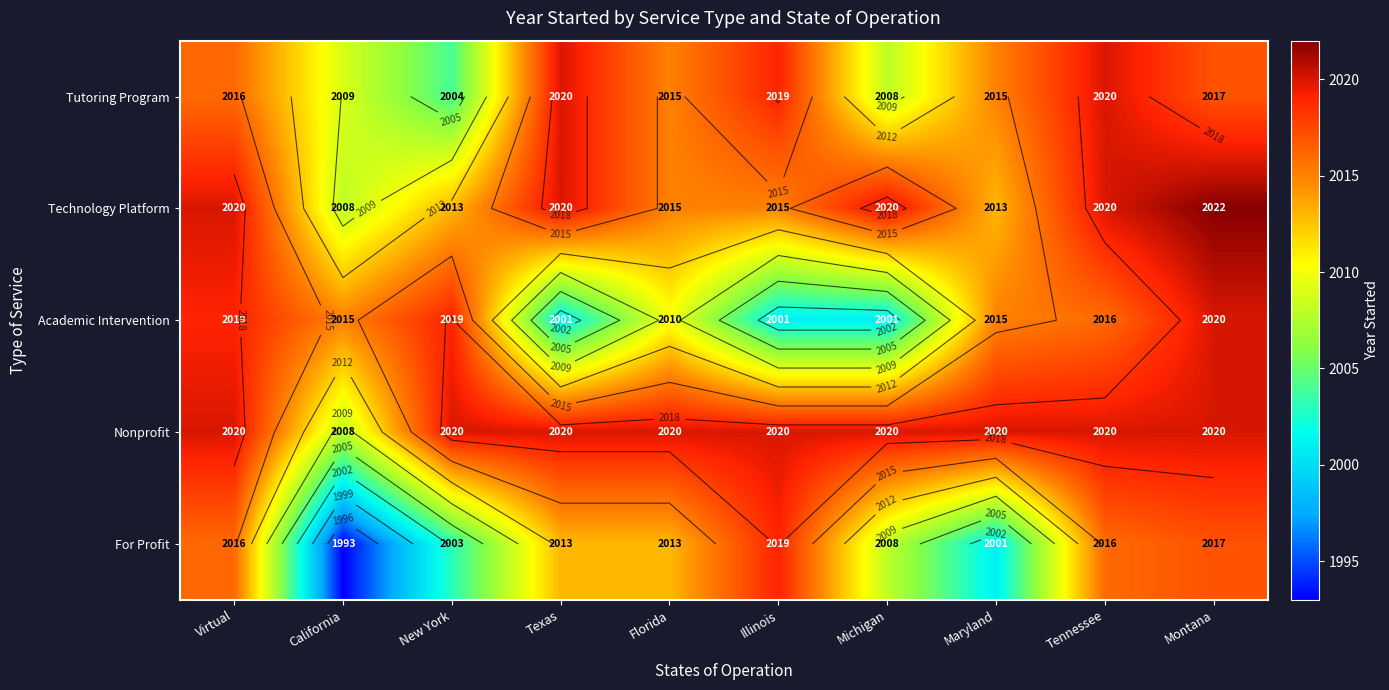

Is the value of Academic Intervention at Florida greater than the value of Nonprofit at Michigan?

No